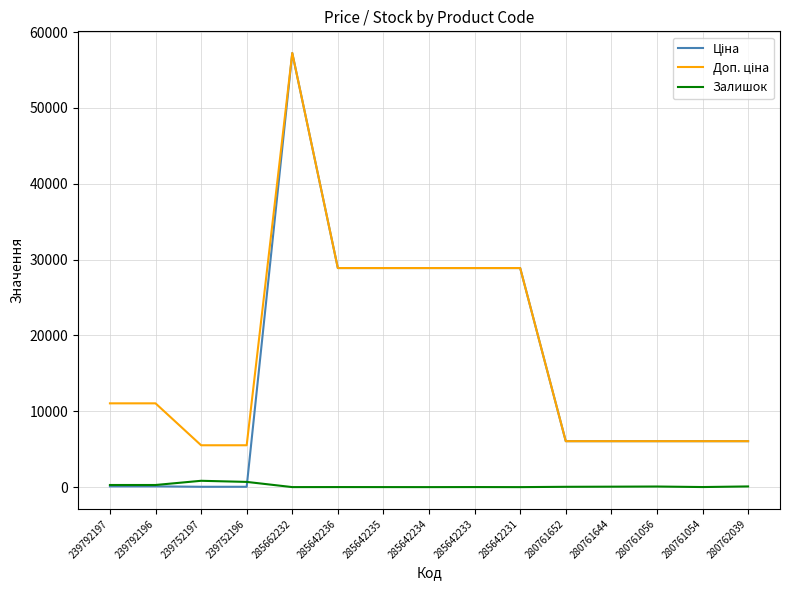

At which category is the sum across all series the highest?

285662232